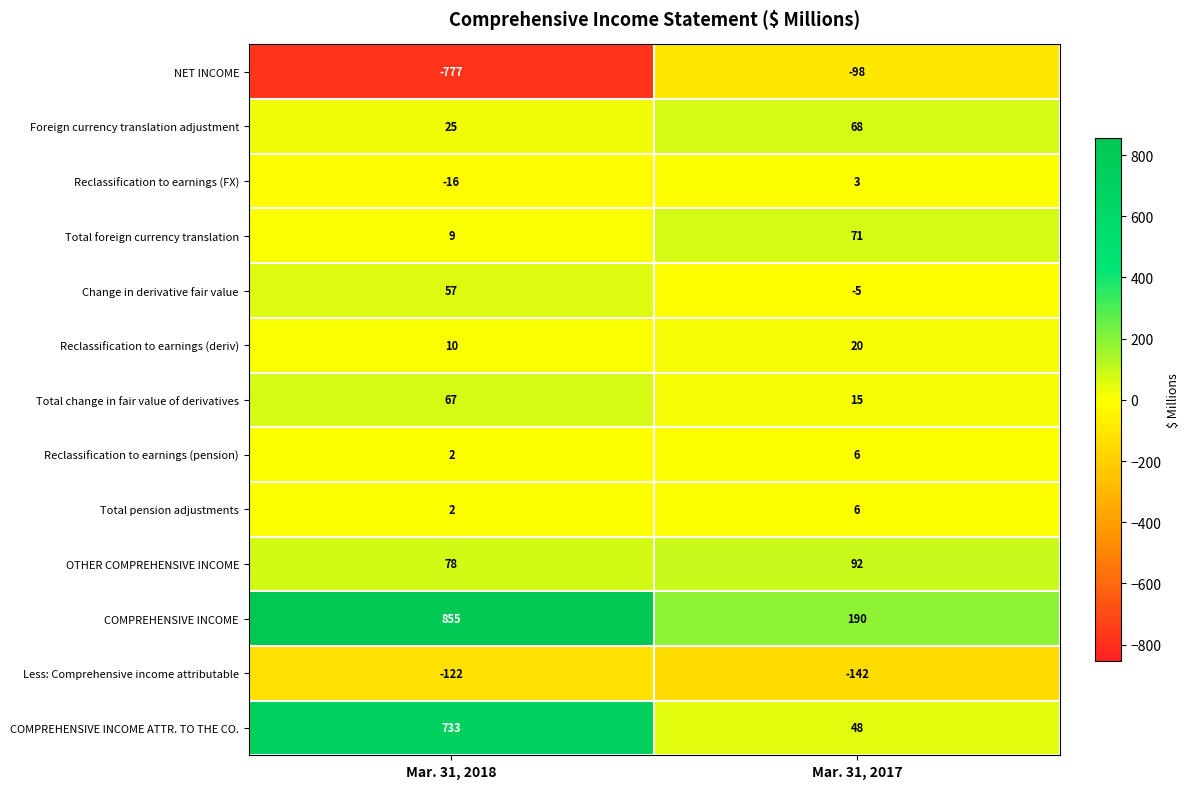

List the labels in order of Total foreign currency translation value, smallest first.

Mar. 31, 2018, Mar. 31, 2017